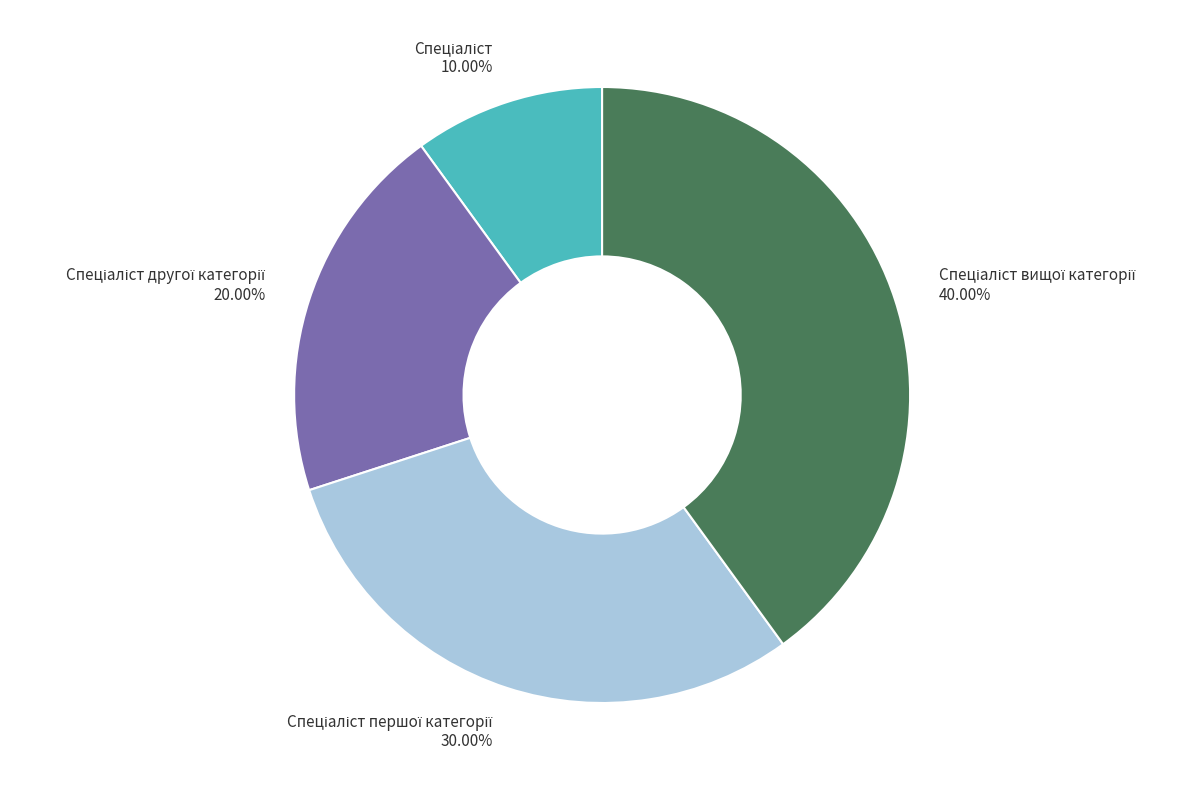

Does any single category account for the majority?

No